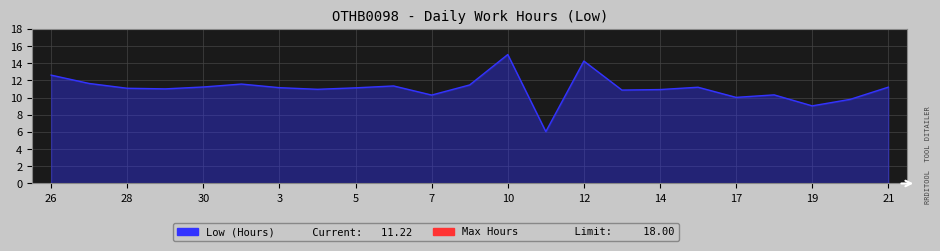

What is the difference between the maximum and minimum values?

9.0